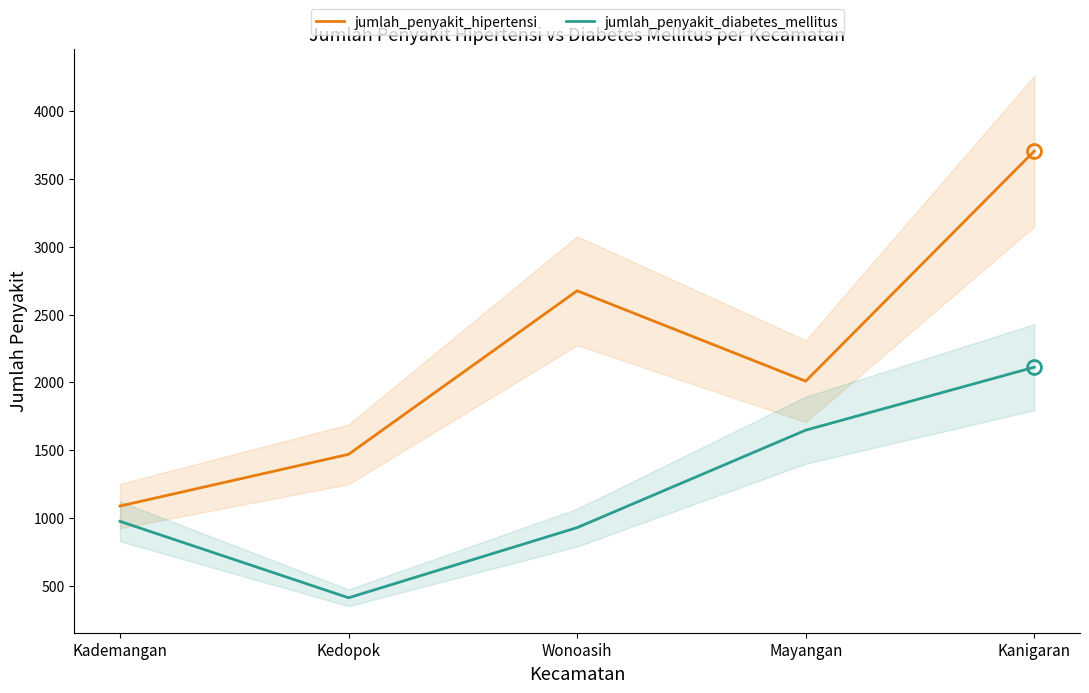

At which category does jumlah_penyakit_hipertensi reach its first local valley?

Mayangan